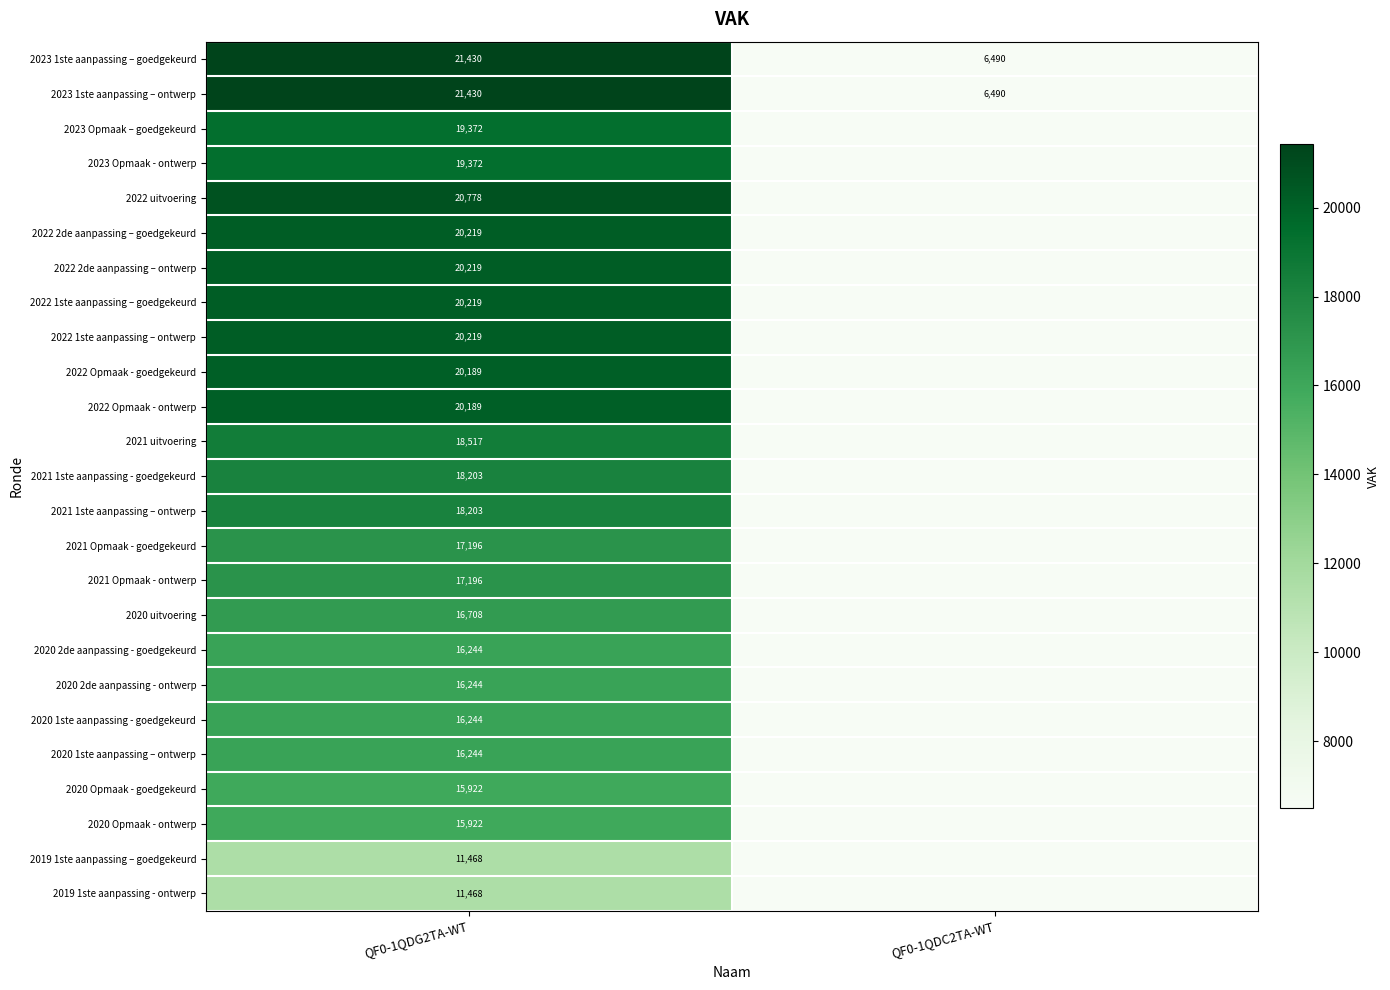

Count the number of data series in this chart.

25